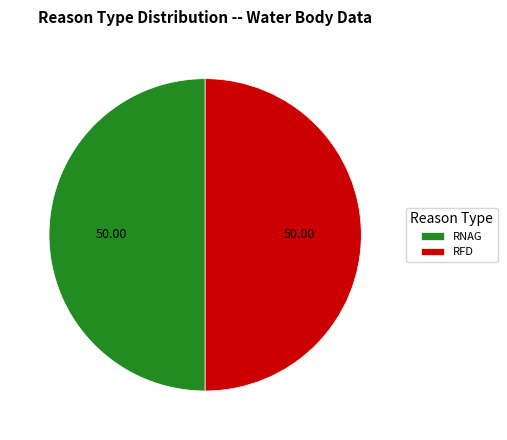

Do RNAG and RFD together represent more than half of the pie?

Yes